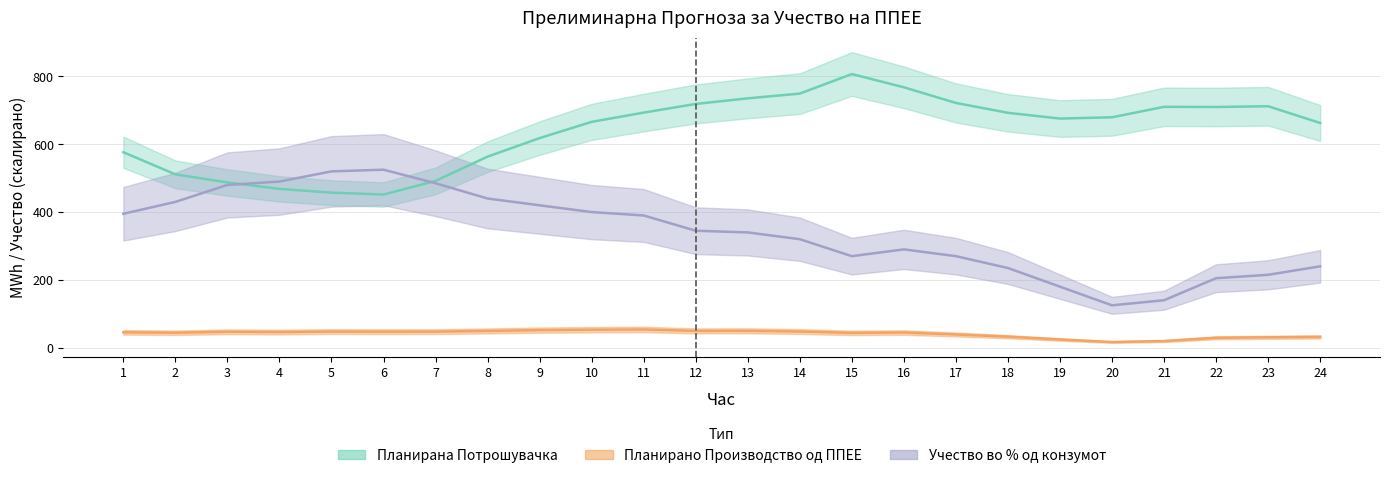

The Учество во % од конзумот series shows 263.8 at 3. True or false?

False